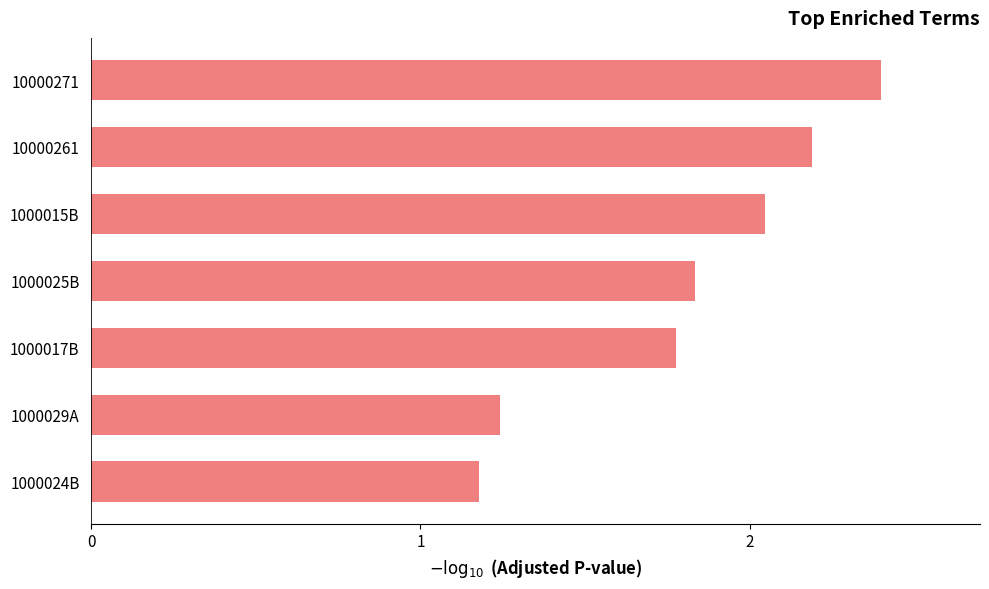

True or false: the data shows 0.8 at 1000015B.

False